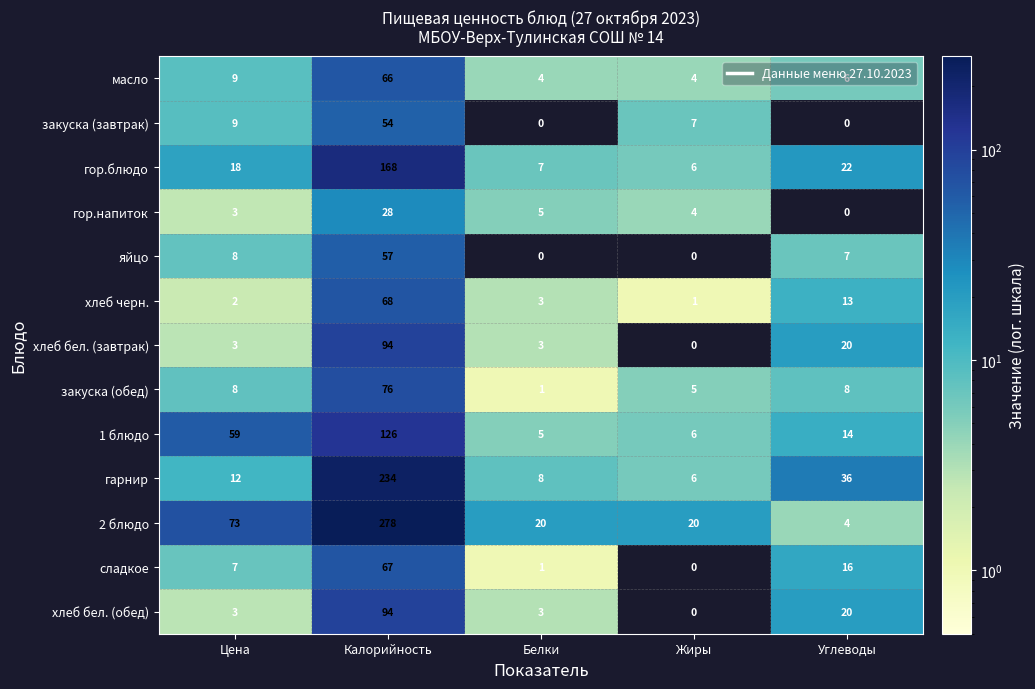

How many distinct data groups are displayed?

13